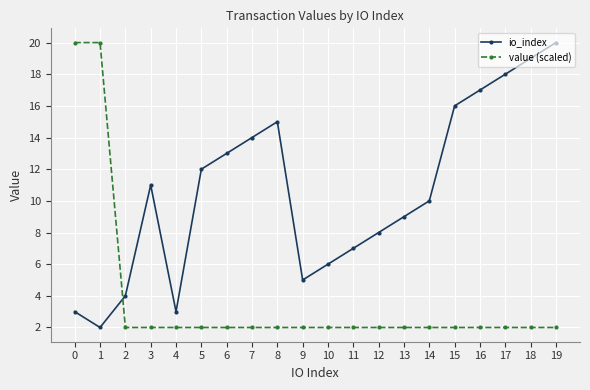

What is the average value of the value (scaled) series?

3.8